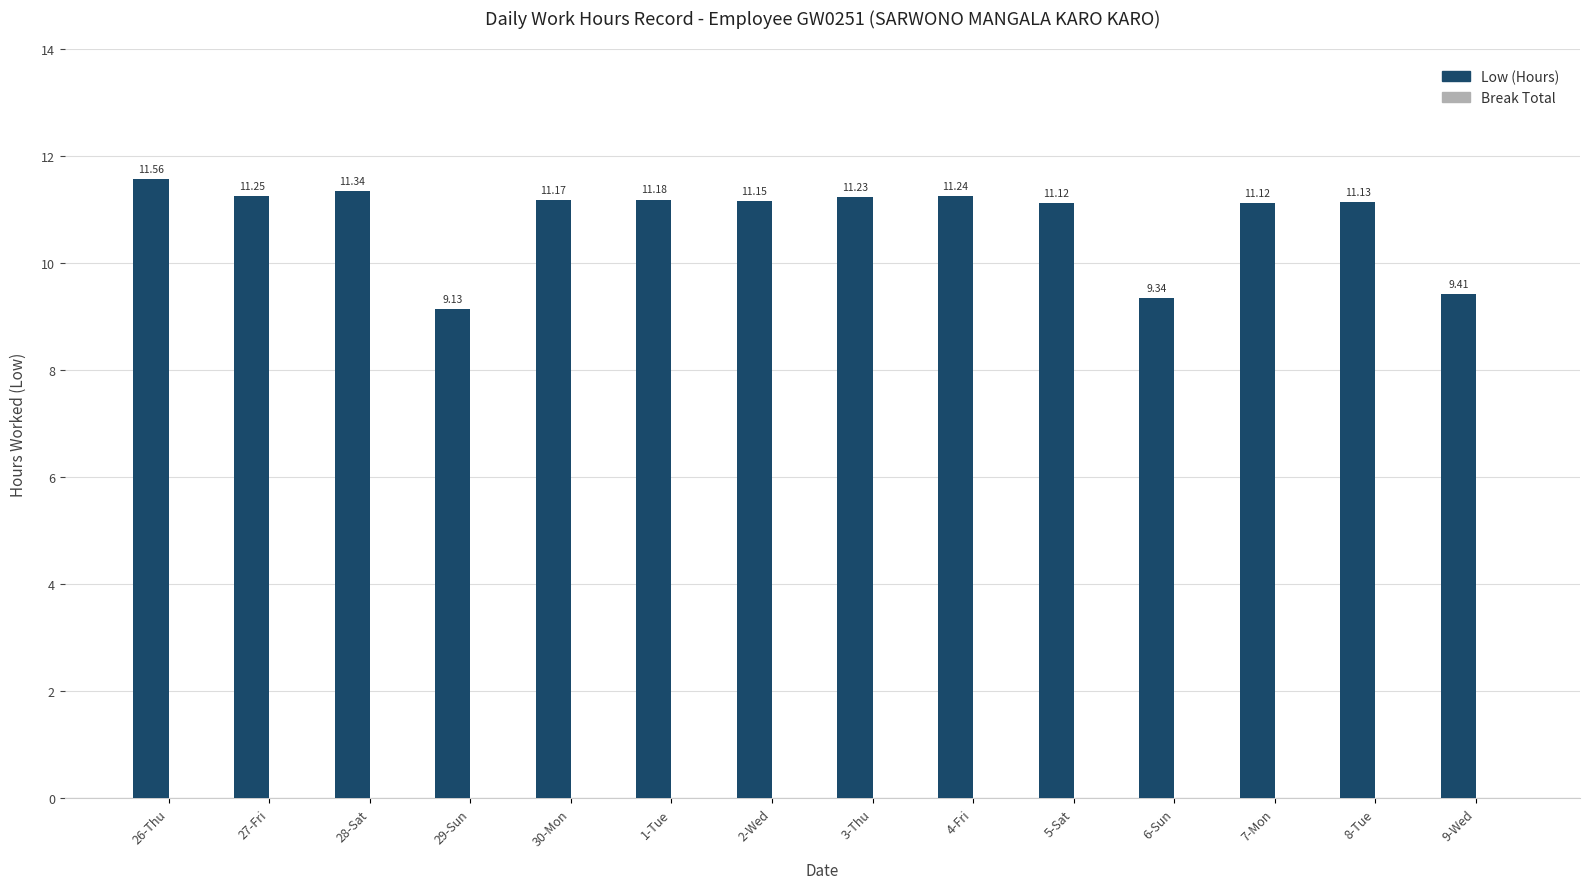

What is the change in value from 30-Mon to 6-Sun?

-1.8